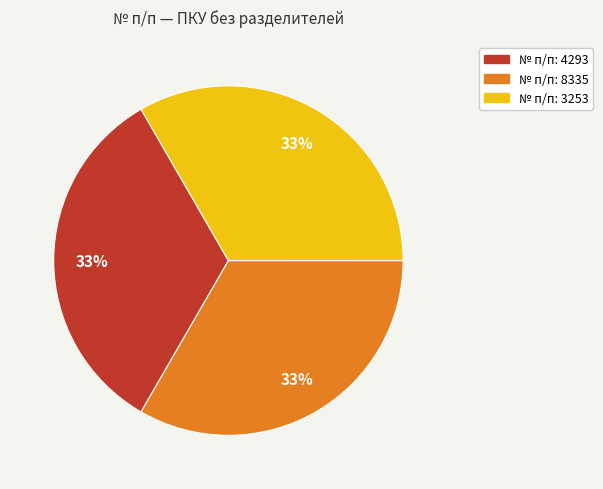

How many slices are in this pie chart?

3